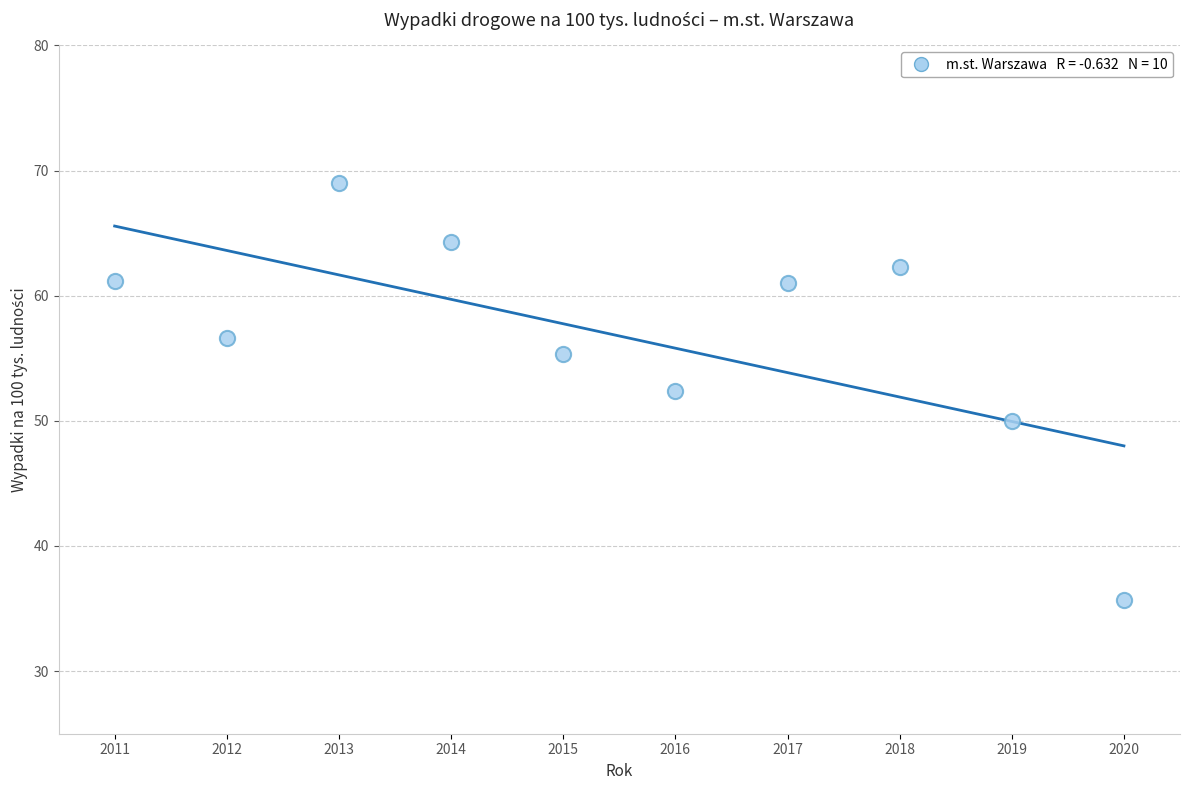

What is the range of X values (max minus min)?

9.0